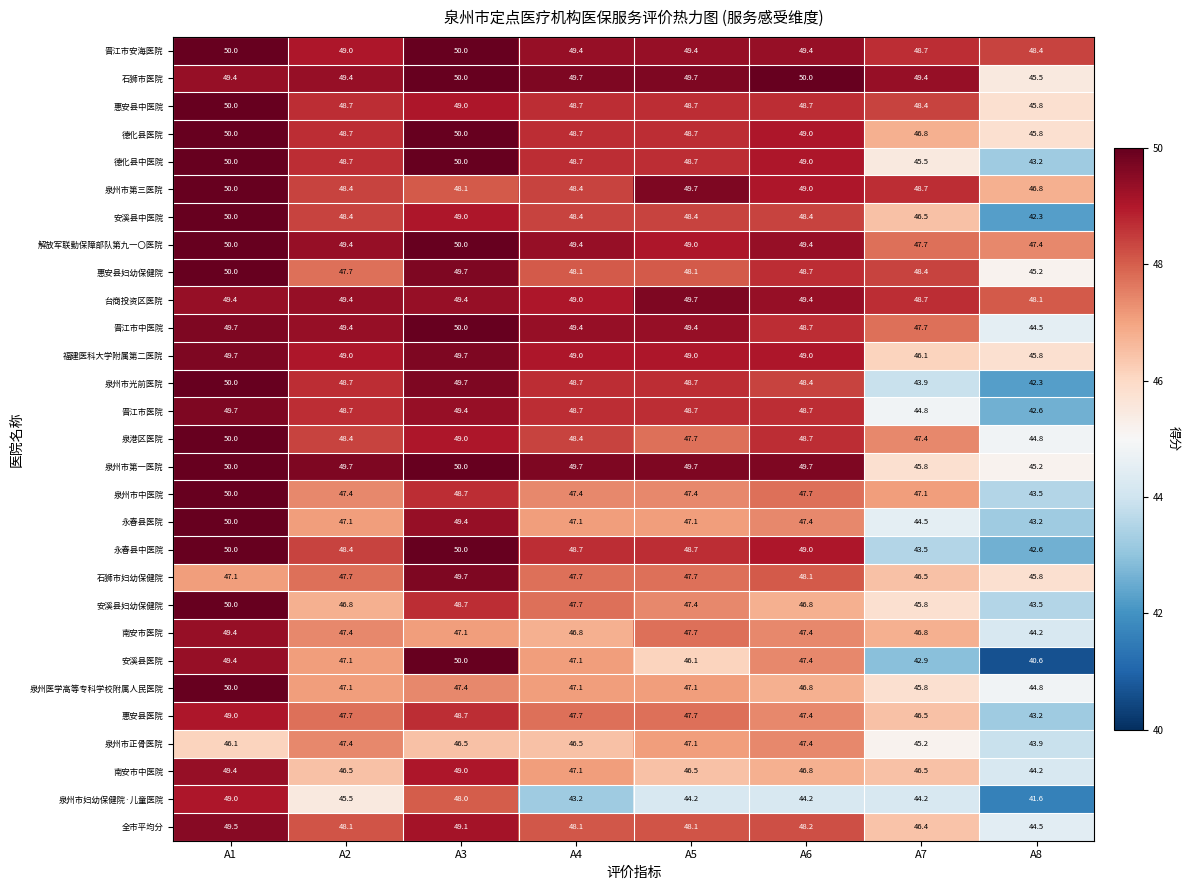

What is the difference between the 德化县医院 values at A6 and A4?

0.3